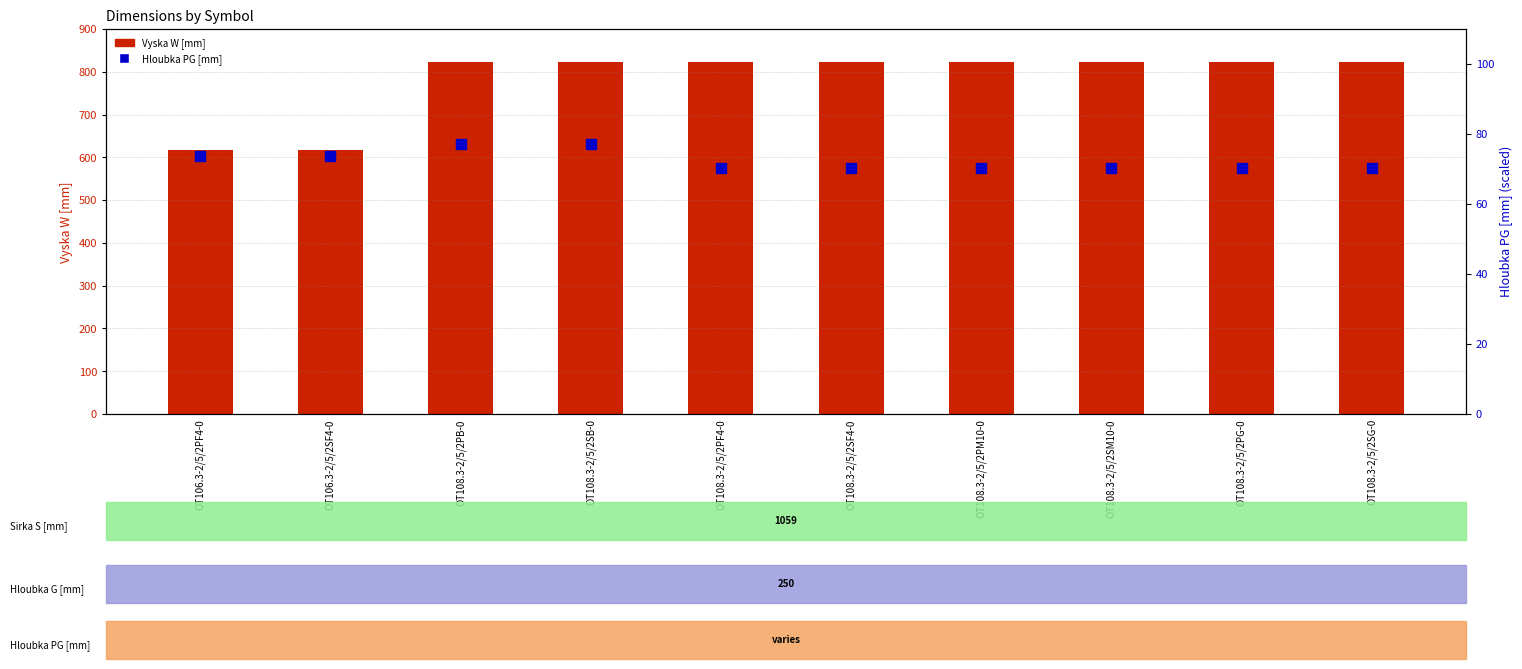

Which series has the largest total across all categories?

Vyska W [mm]